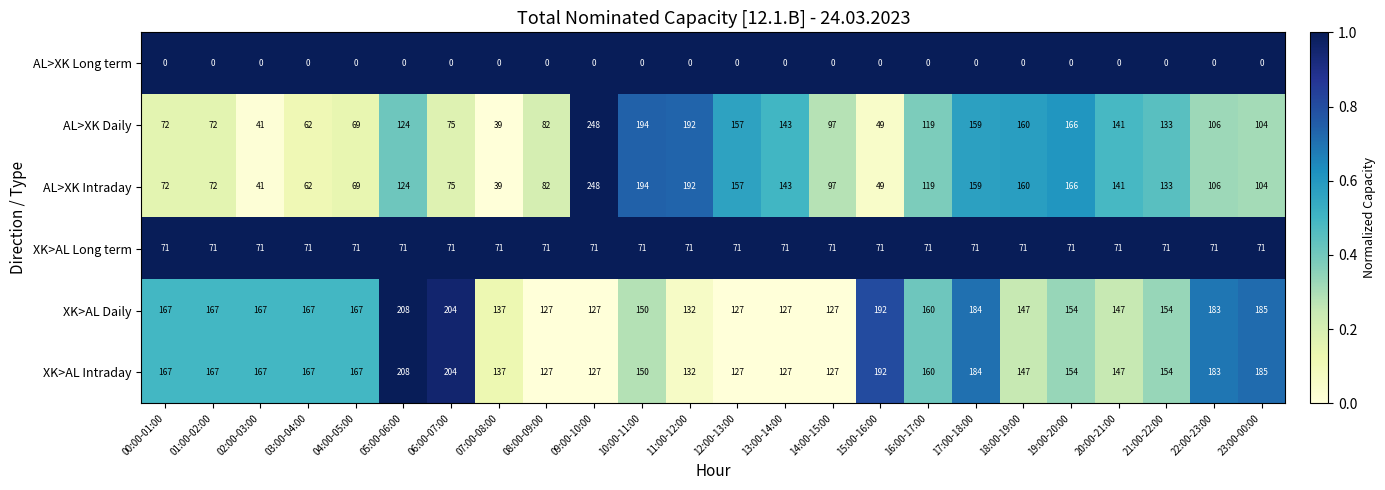

At which category is the sum across all series the highest?

09:00-10:00